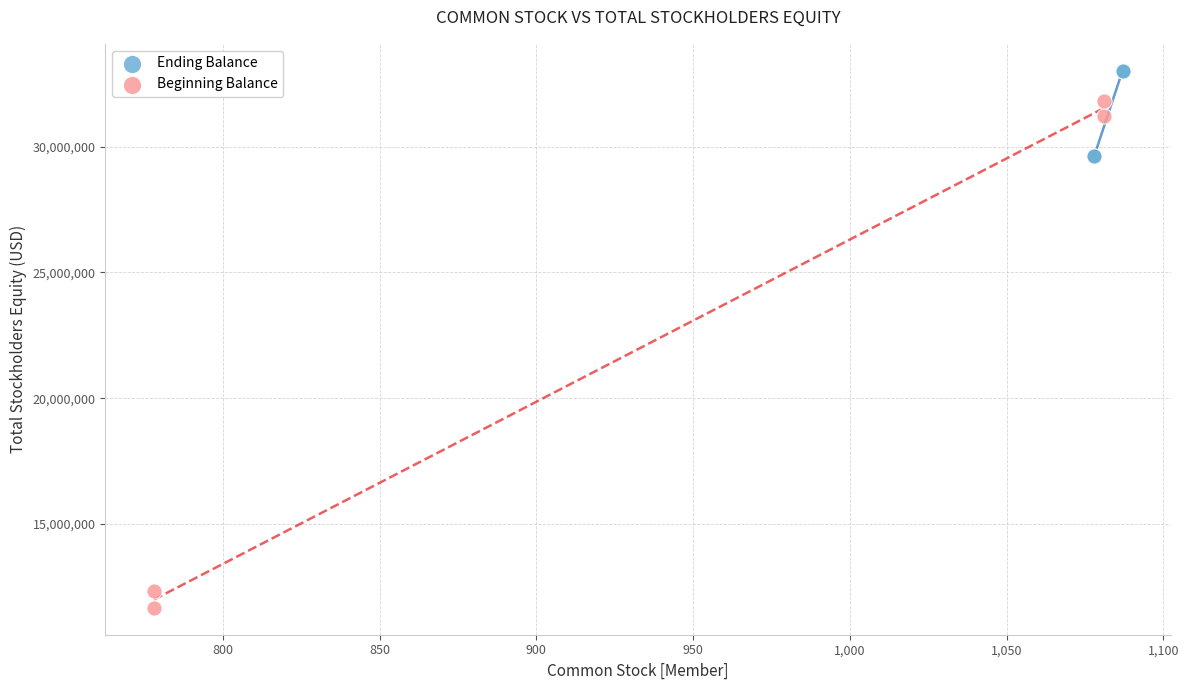

Which series contains the lowest Y value?

Beginning Balance